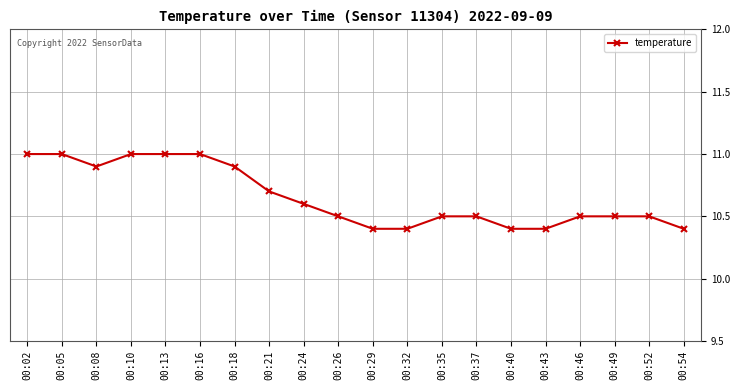

True or false: the data shows 10.4 at 00:54.

True